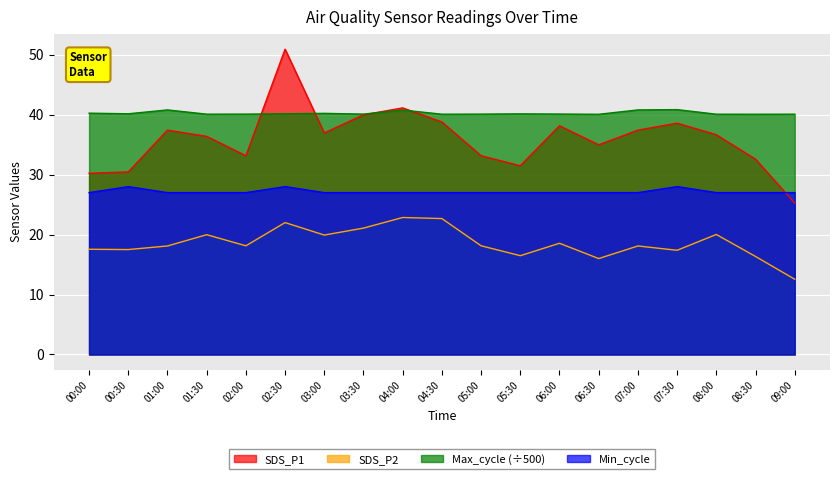

What is the difference between the SDS_P2 values at 08:00 and 01:00?

1.9